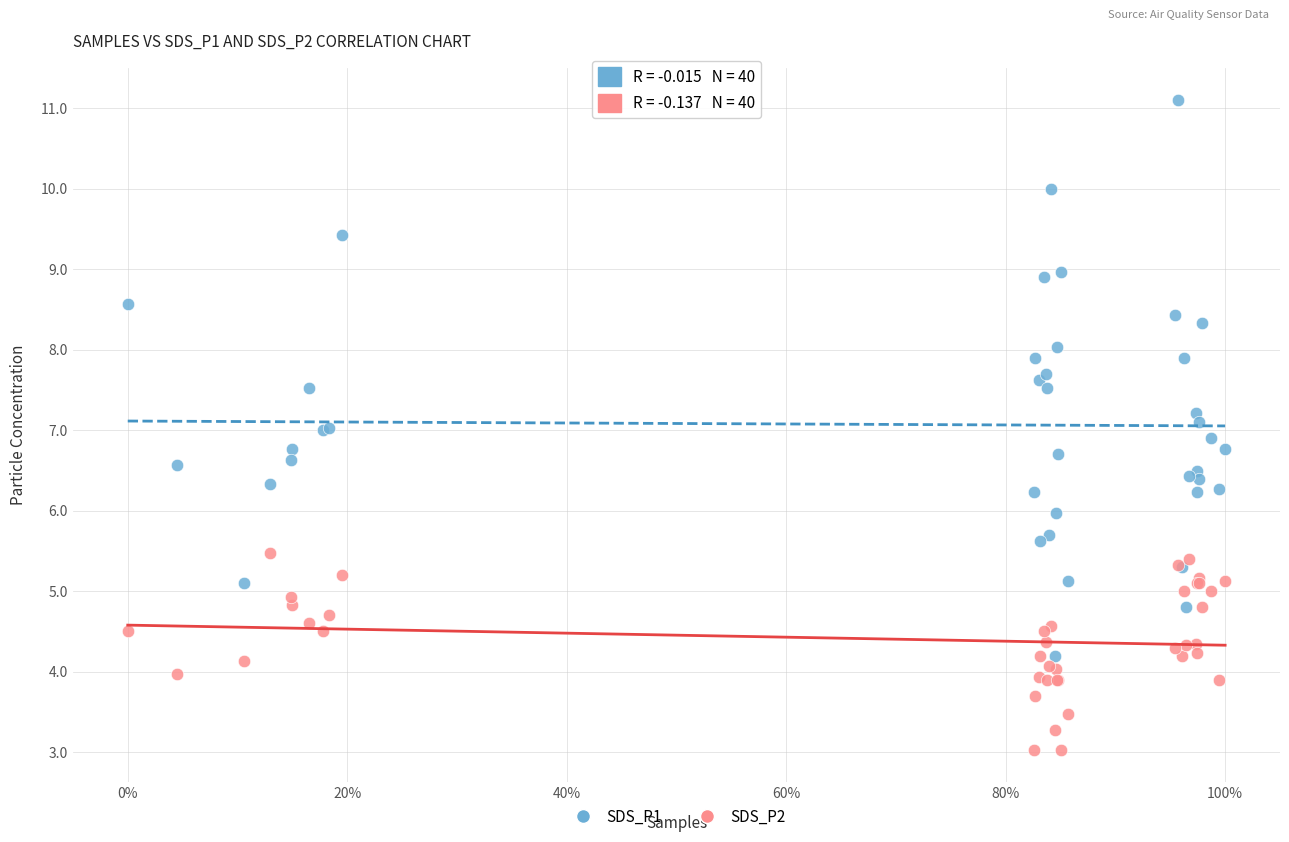

Which series has the largest Y range (max minus min)?

SDS_P1